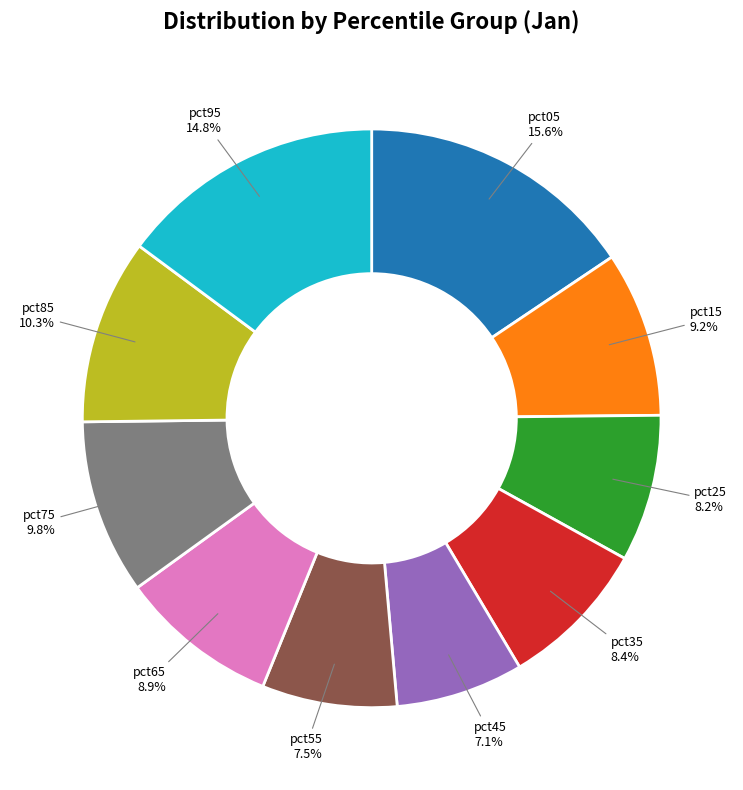

The pct55 slice represents 14% of the pie. True or false?

False